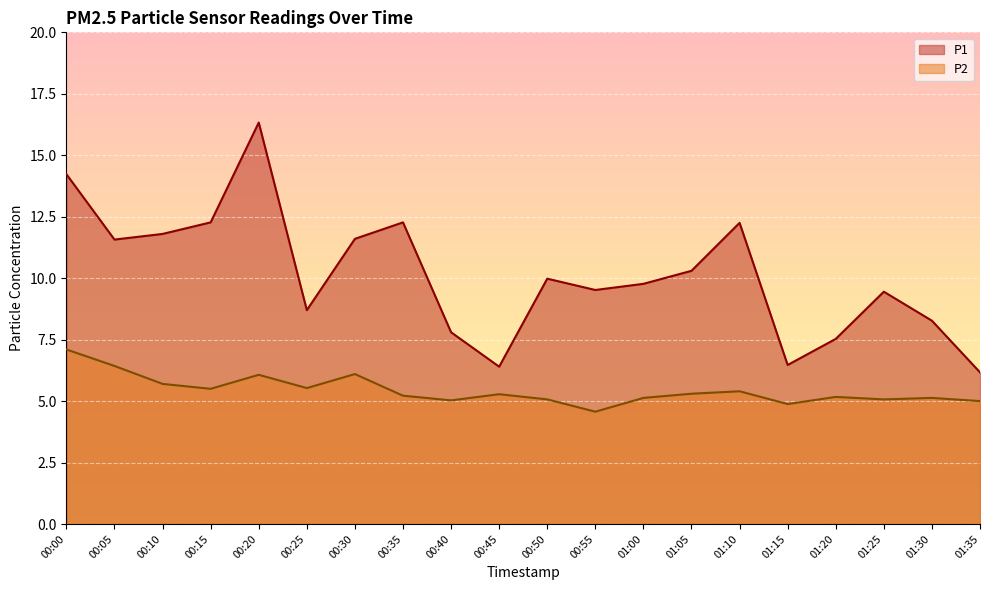

Where does the P2 series first go above 5?

00:00